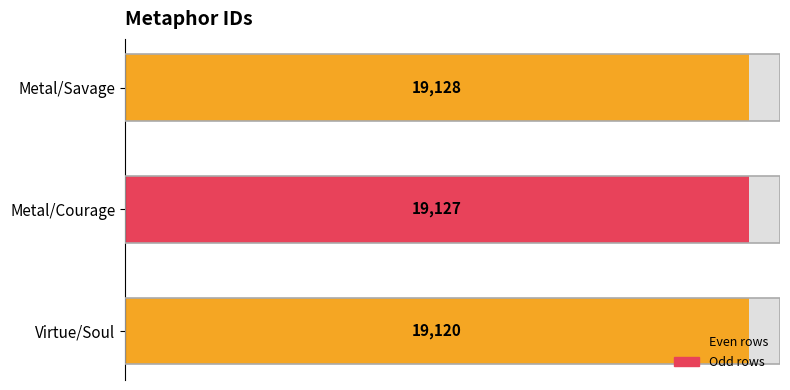

What is the change in value from Virtue/Soul to Metal/Courage?

+7